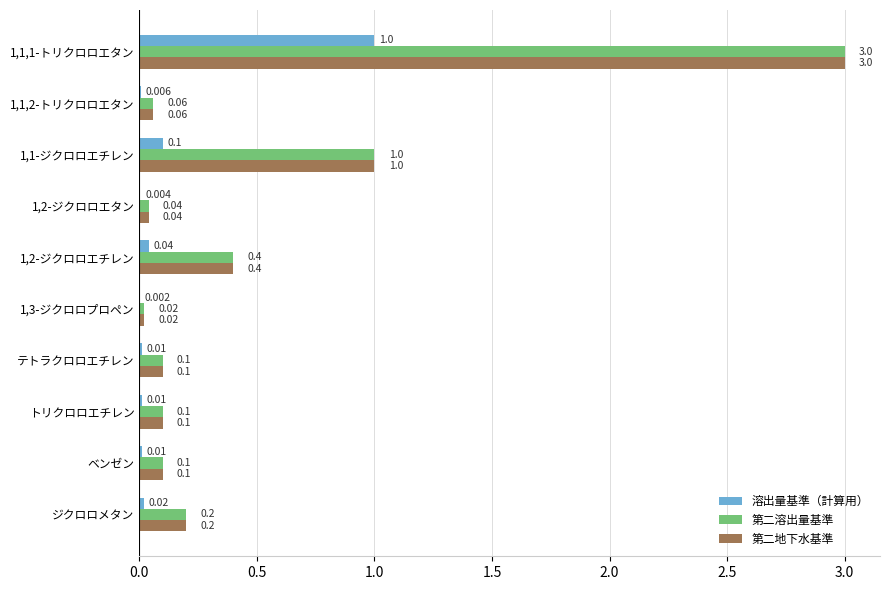

Is the value of 溶出量基準（計算用） at トリクロロエチレン greater than the value of 第二溶出量基準 at 1,2-ジクロロエチレン?

No